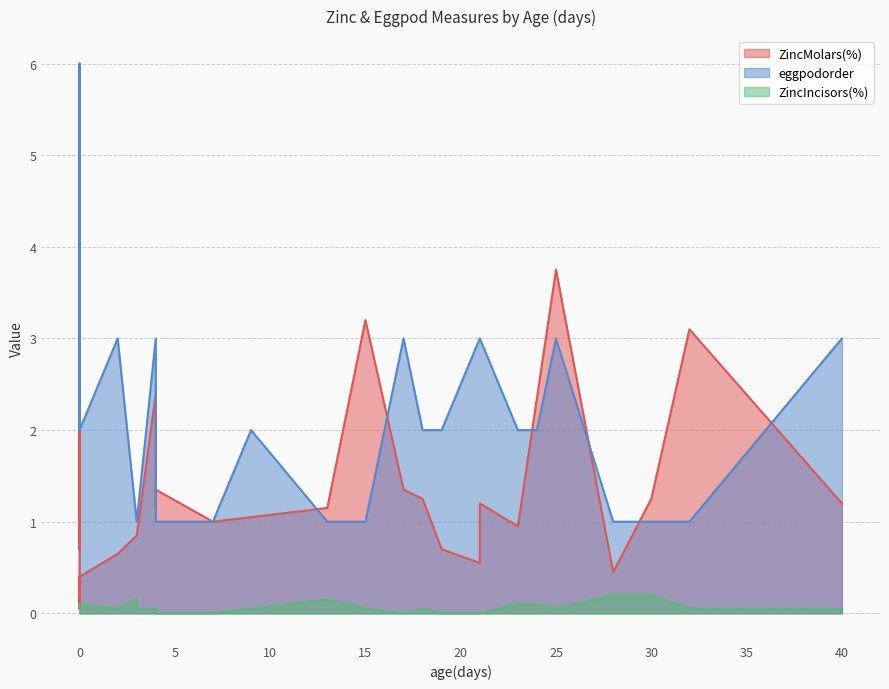

How many distinct data groups are displayed?

3